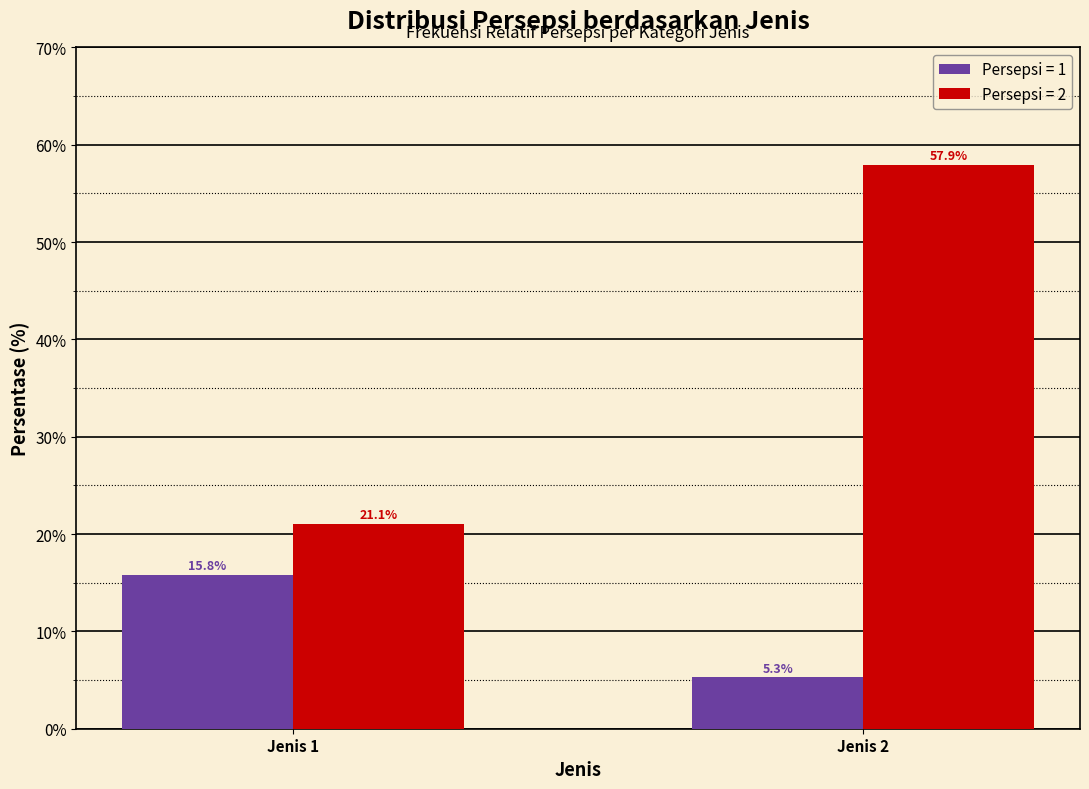

What is the smallest value displayed?

5.3